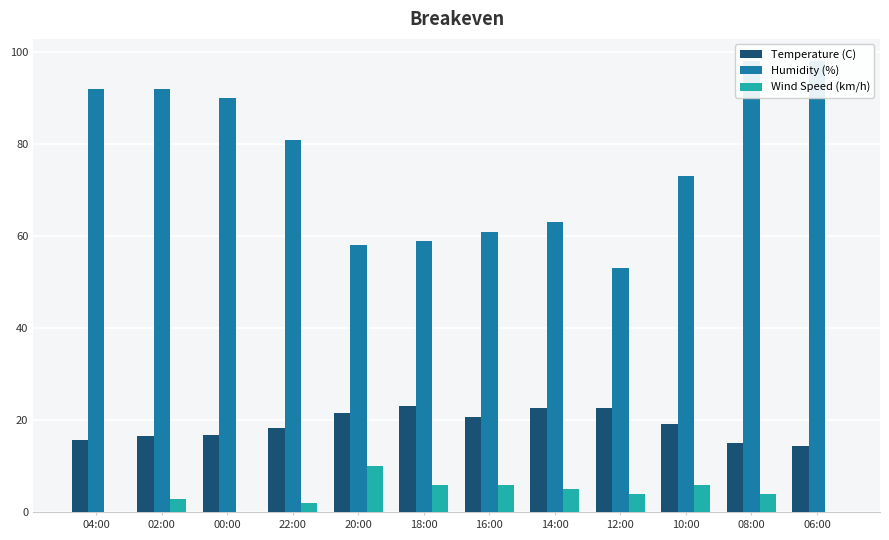

At which label does Humidity (%) reach its minimum?

12:00